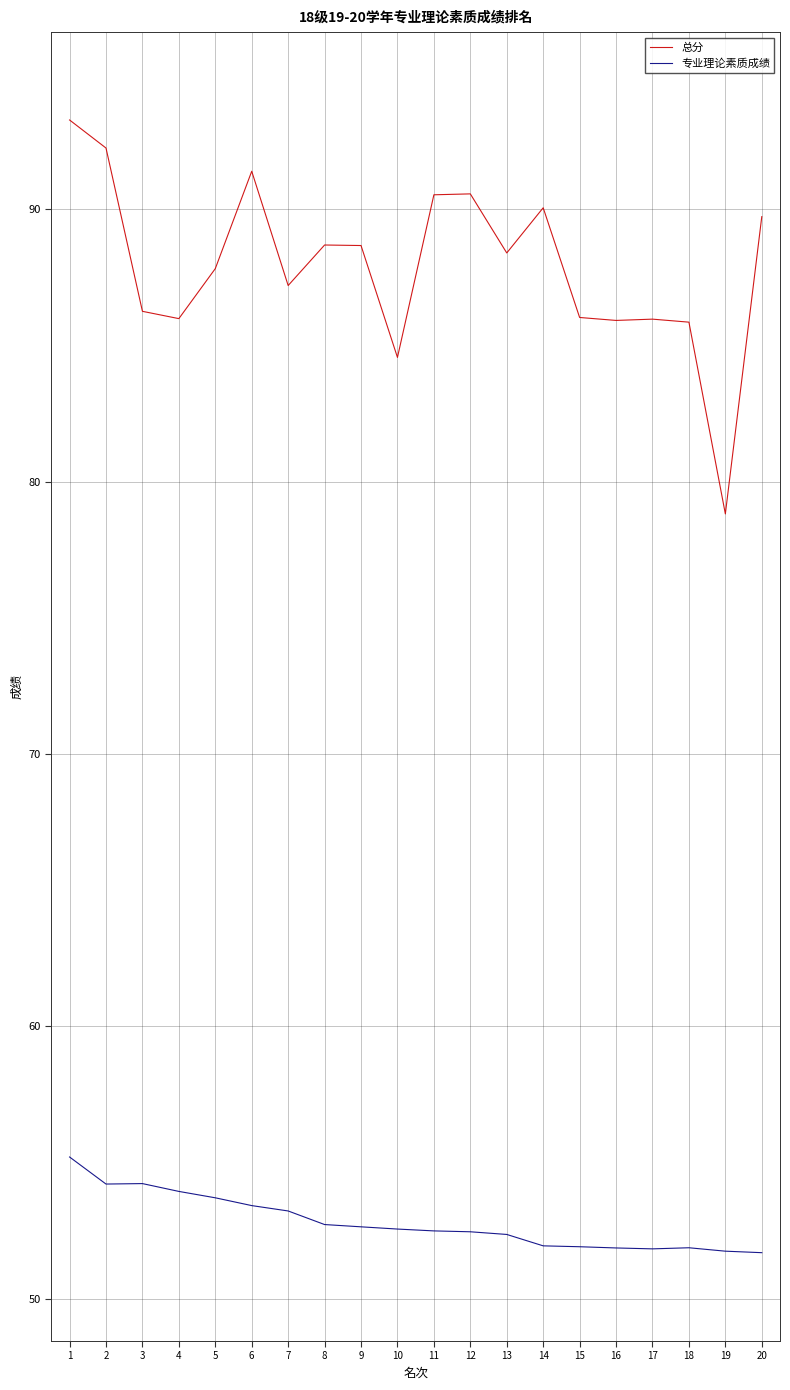

At which category does 专业理论素质成绩 reach its first local valley?

2